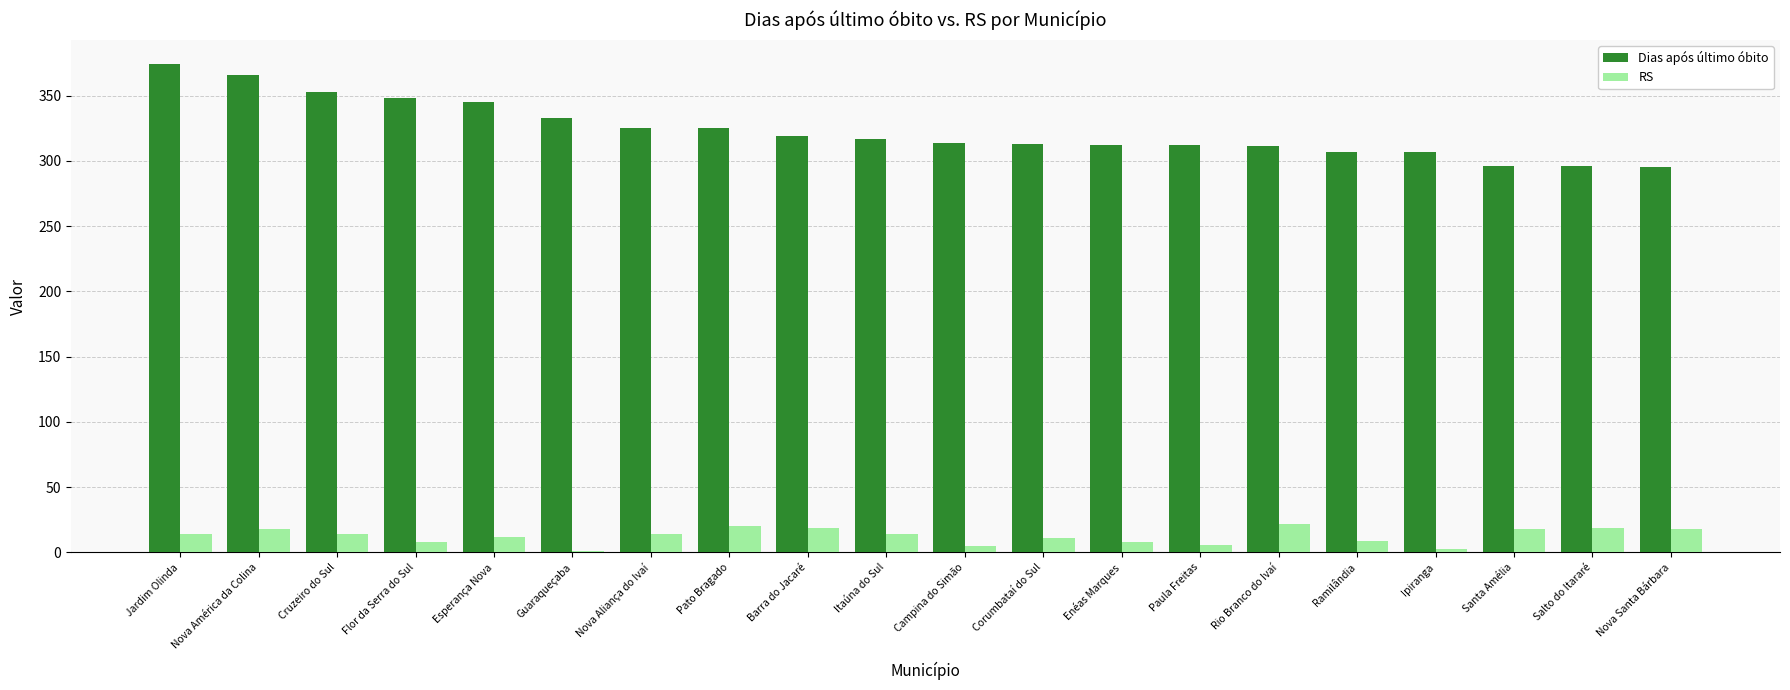

Which series has the largest total across all categories?

Dias após último óbito